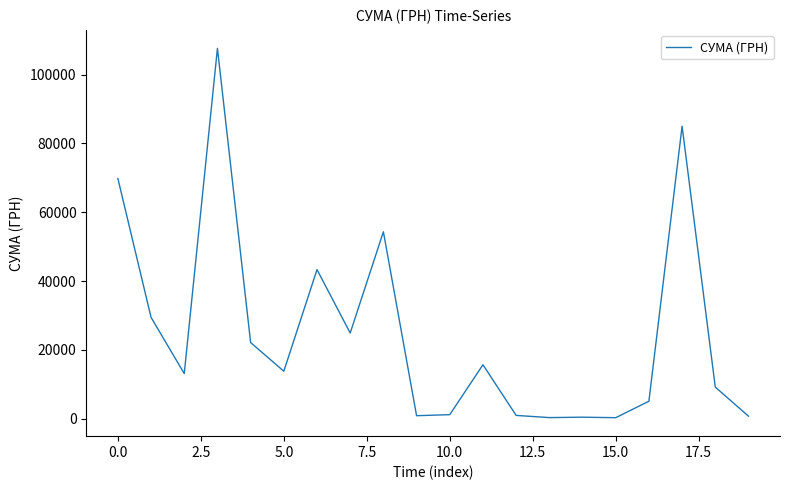

What is the difference between the maximum and minimum values?

107385.8